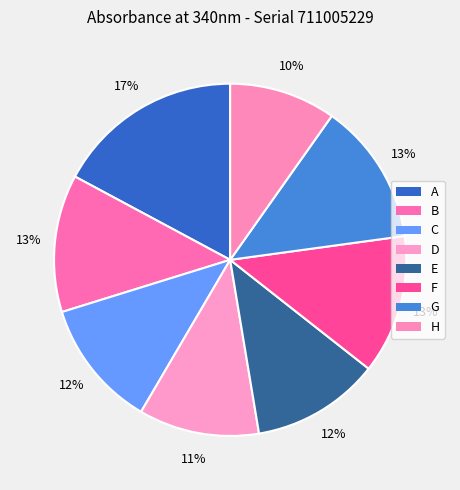

Between G and E, which is larger?

G